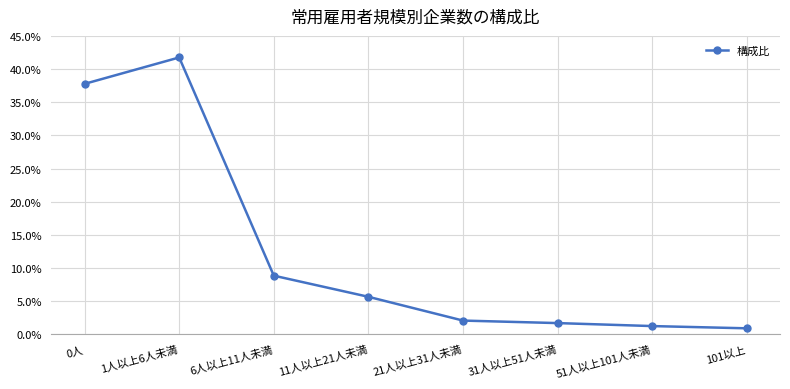

Which has a higher value, 0人 or 31人以上51人未満?

0人